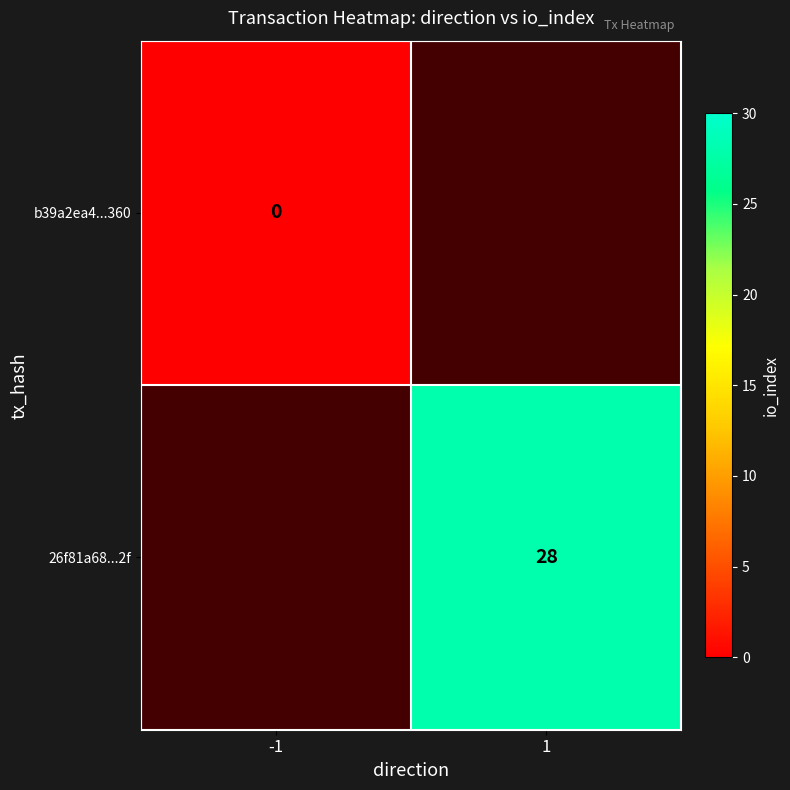

Is it true that 26f81a68...2f equals 43 at 1?

False